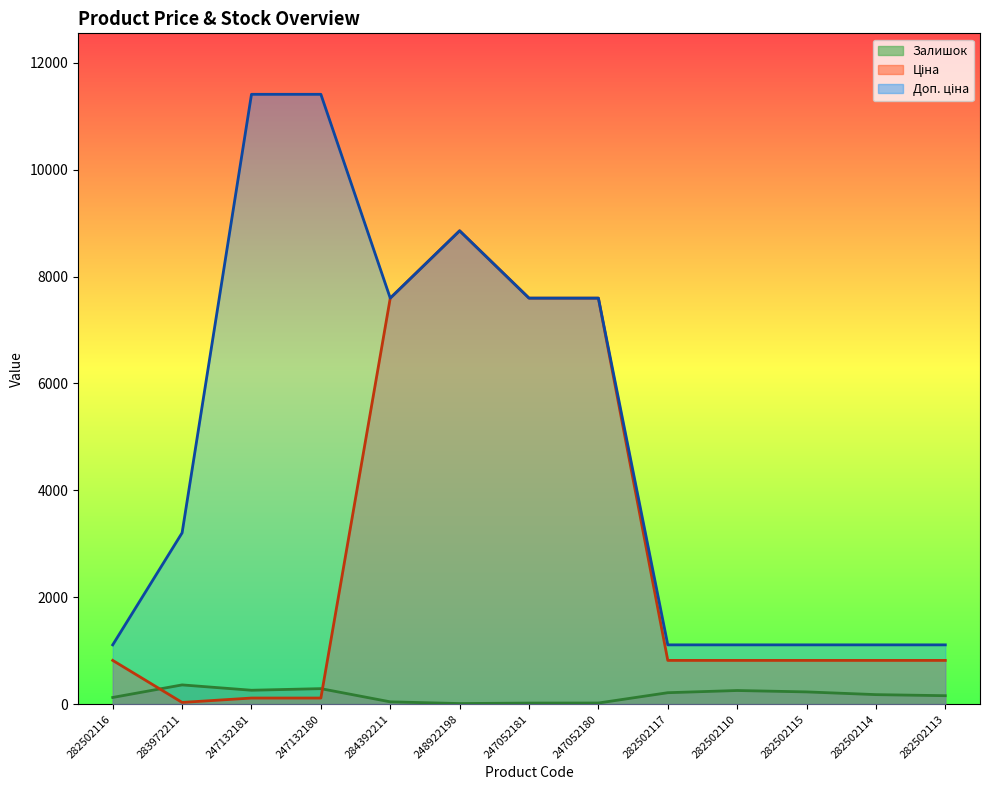

True or false: Залишок and Ціна intersect in this chart.

True